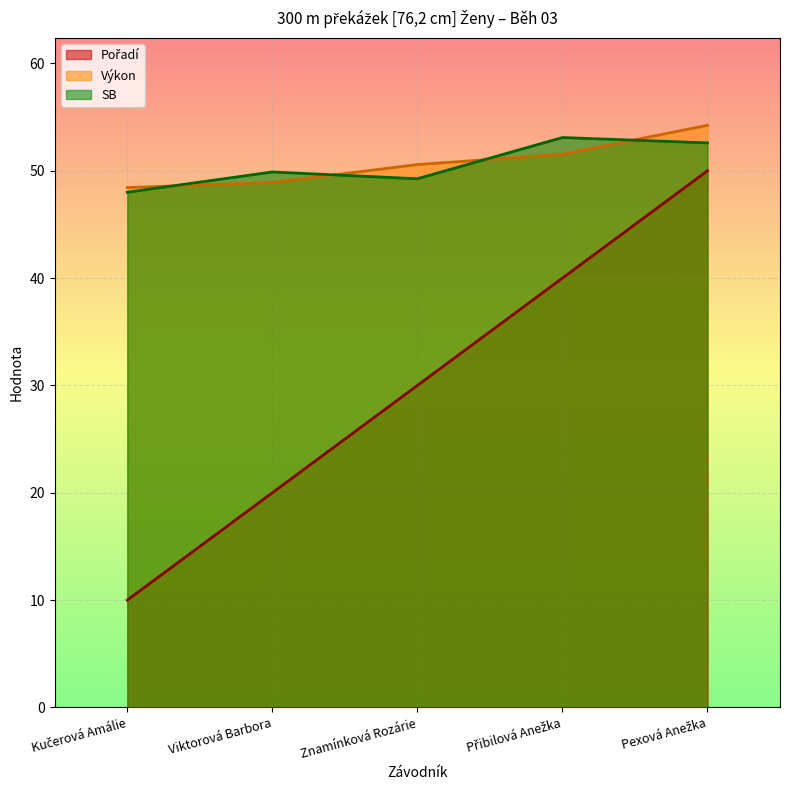

What is the label of the 1st point from the left?

Kučerová Amálie